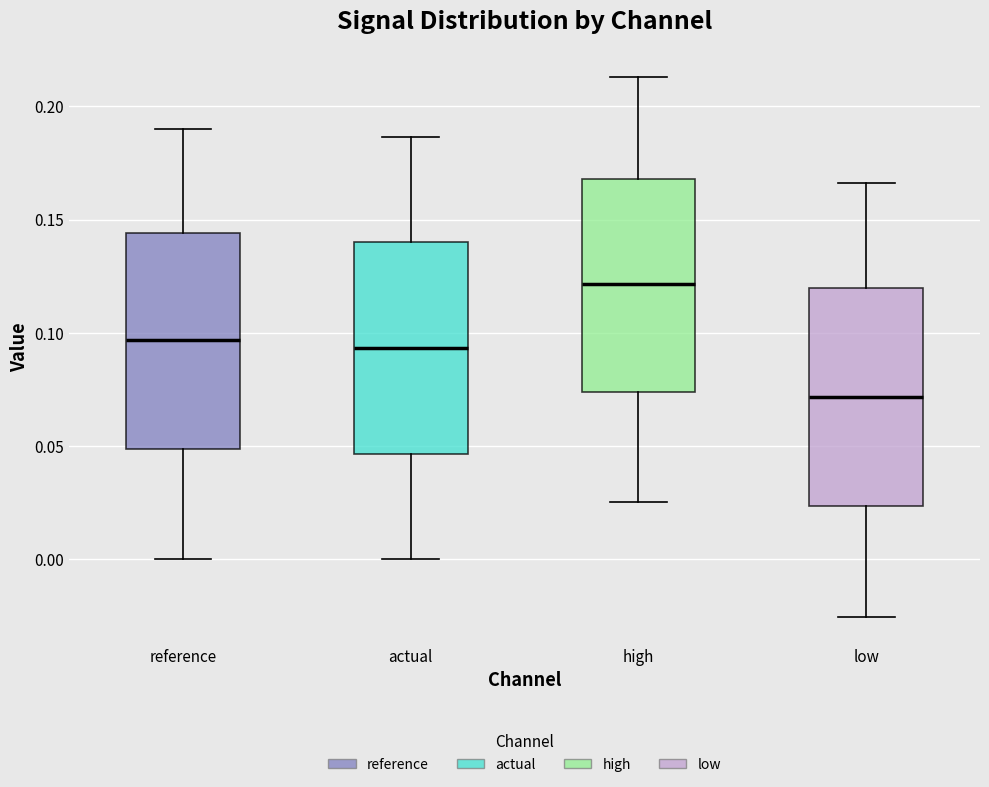

Reading left to right, transcribe this box plot: for each box, give where its median line is, the range the box spans, and where its two whiskers end, as read against the y-axis. The values are not printed on the chart, so give them approximately, as read against the axis.

reference: median 0.095, box 0.050 to 0.145, whiskers 0.000 to 0.190
actual: median 0.095, box 0.045 to 0.140, whiskers 0.000 to 0.185
high: median 0.120, box 0.075 to 0.170, whiskers 0.025 to 0.215
low: median 0.070, box 0.025 to 0.120, whiskers -0.025 to 0.165